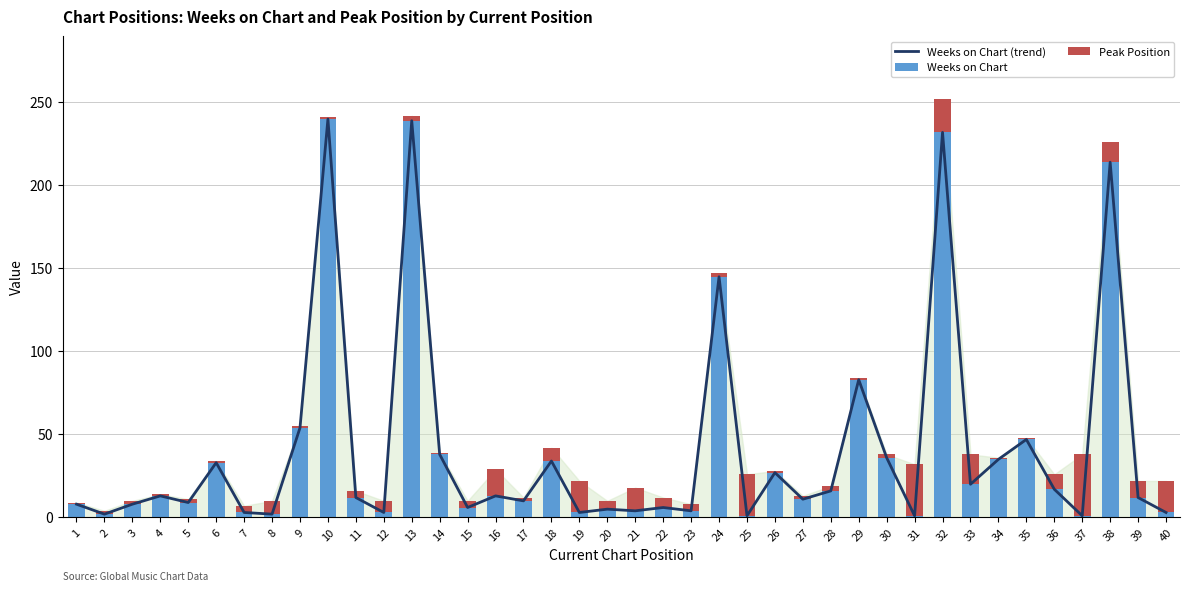

The value of Weeks on Chart at 33 is 20. True or false?

True